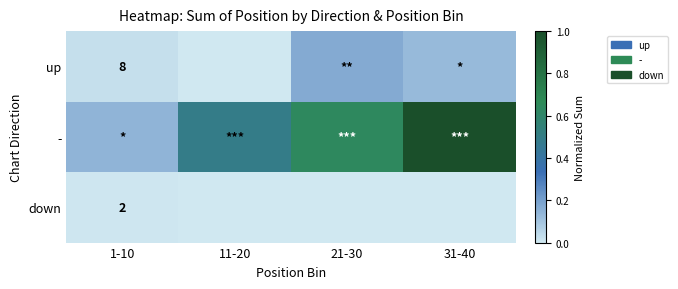

Which series changed the most between 11-20 and 31-40?

-